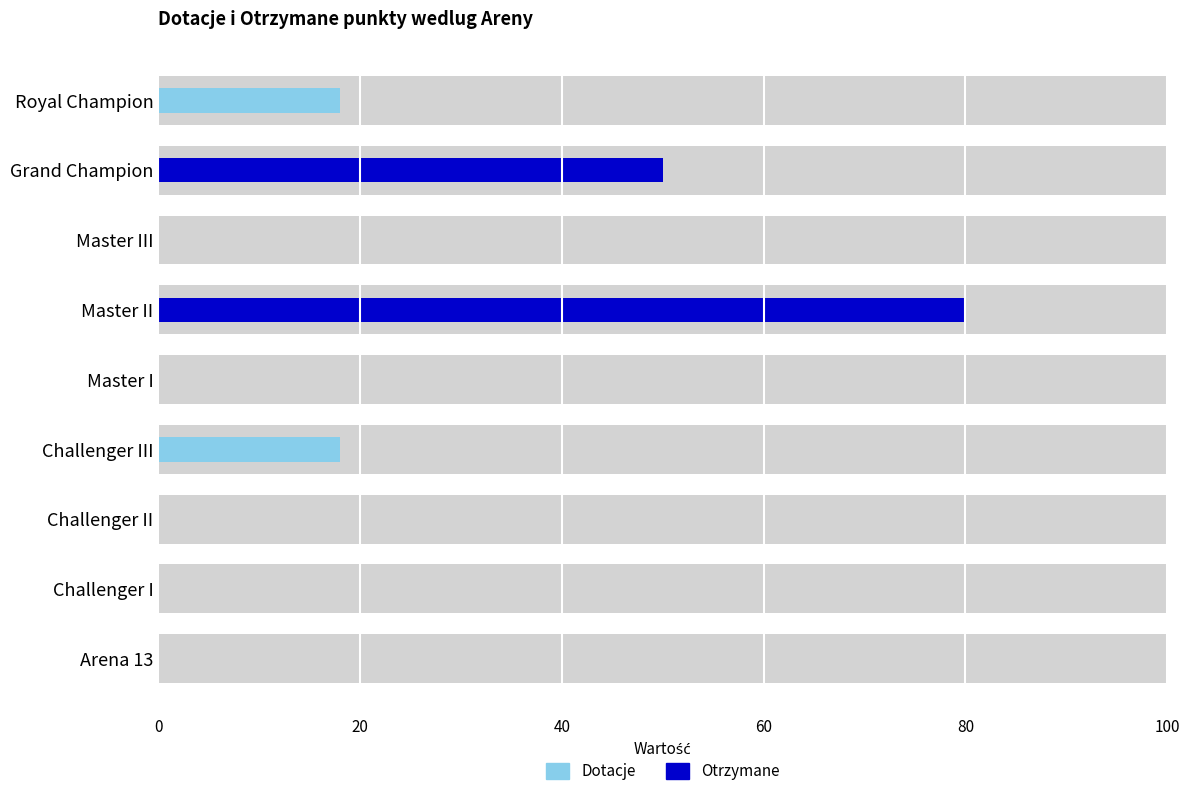

How many series are shown in this chart?

2